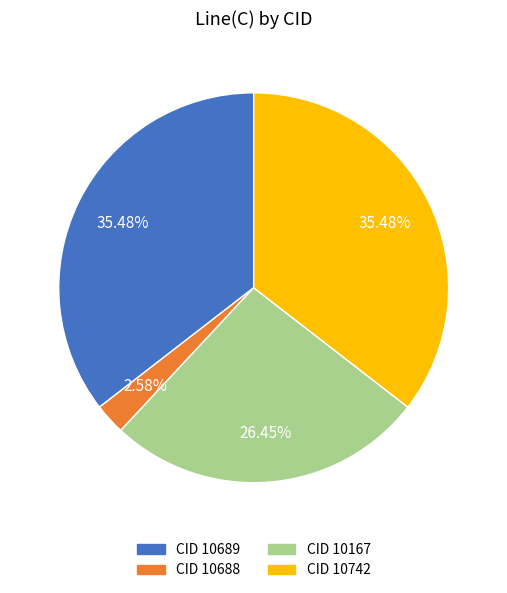

Is there a majority slice in this chart?

No